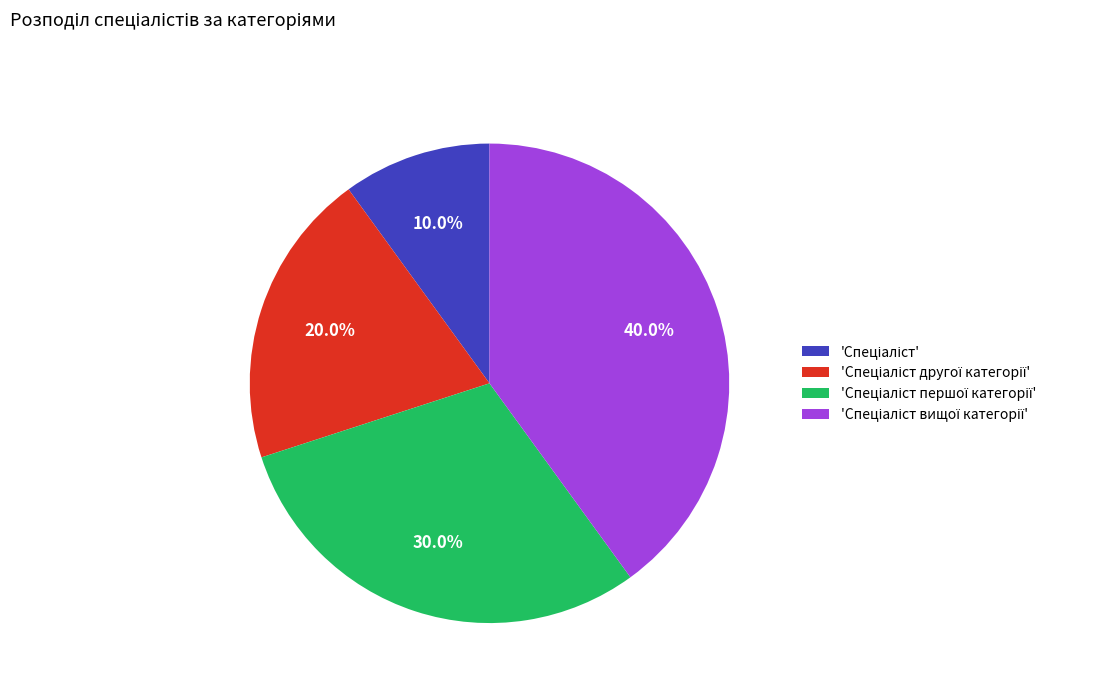

Is there a majority slice in this chart?

No